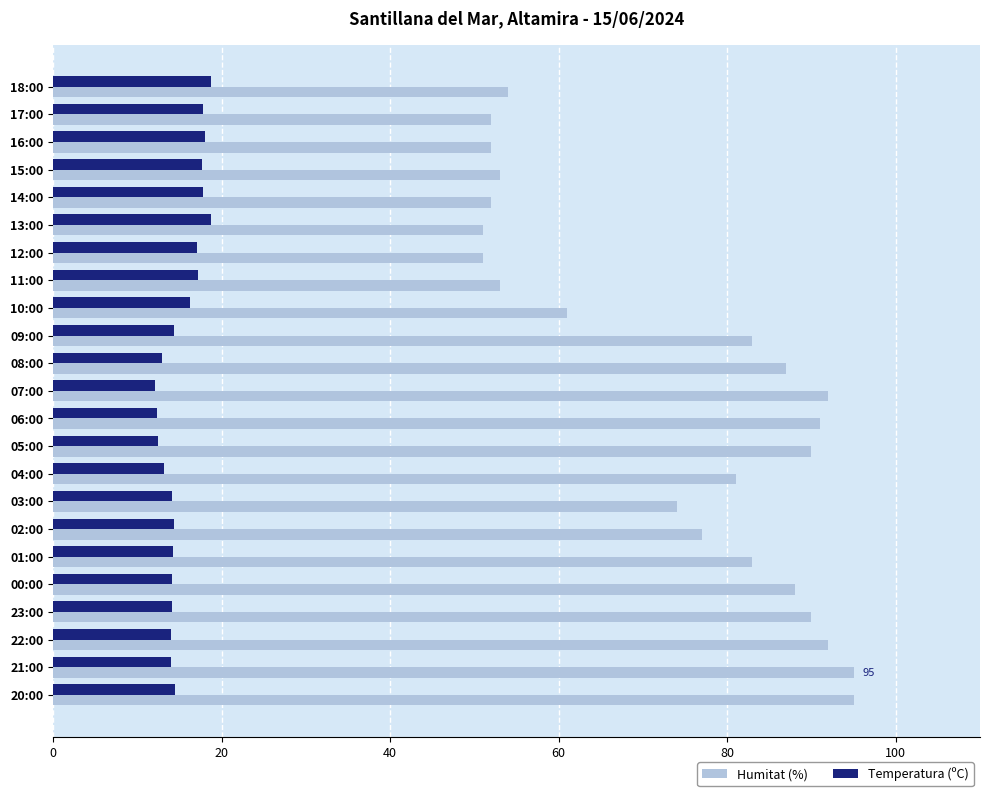

What are all the series names shown in the legend?

Humitat (%), Temperatura (ºC)